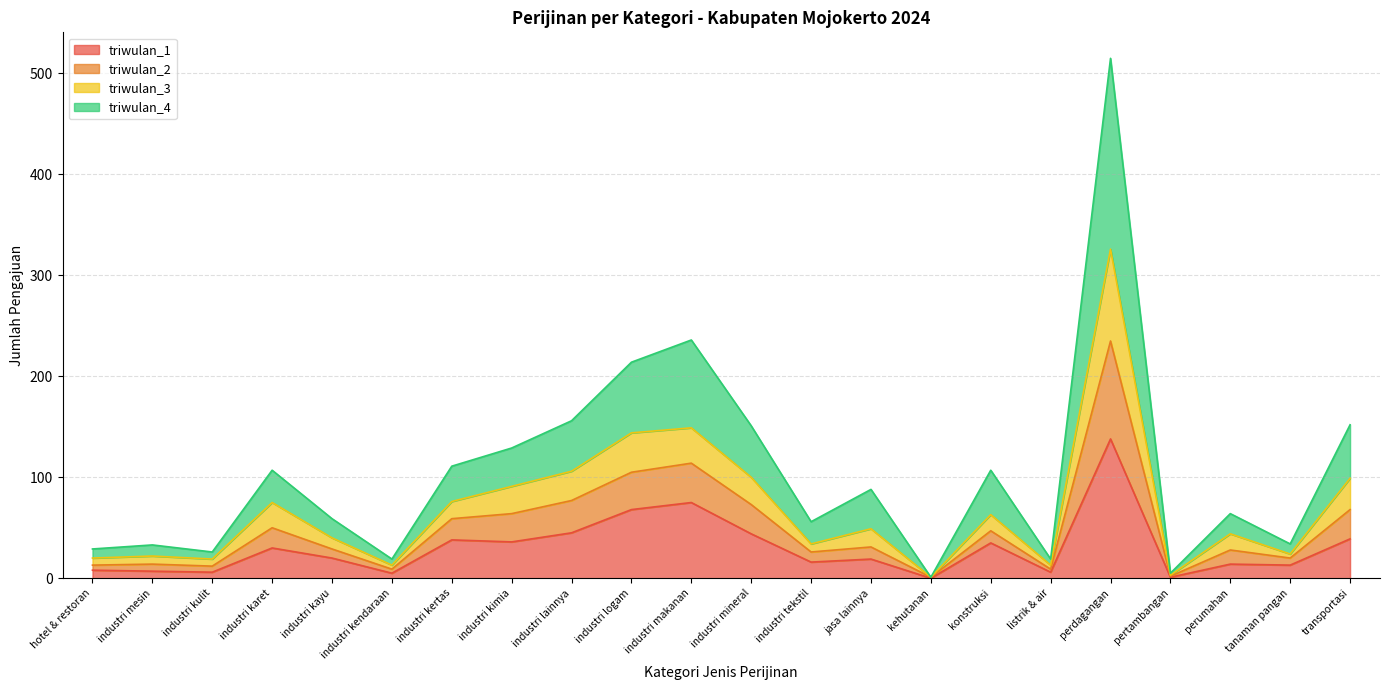

At which category is the sum across all series the highest?

perdagangan